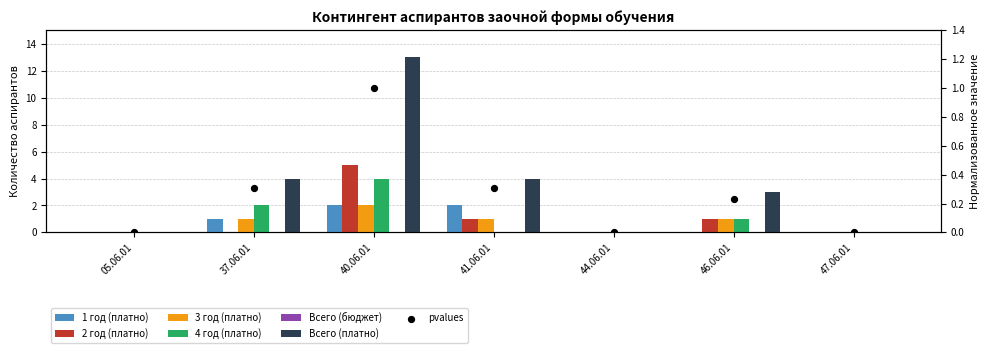

Which series reaches the minimum Y coordinate?

1 год (платно)